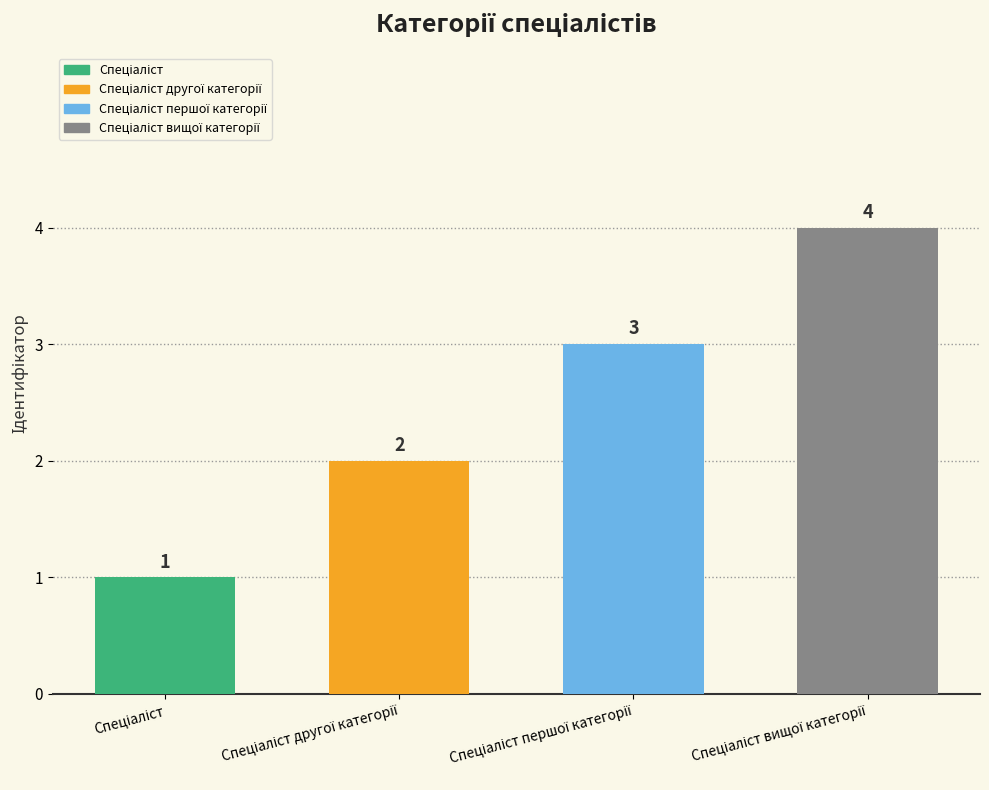

The value at Спеціаліст вищої категорії is 2. True or false?

False